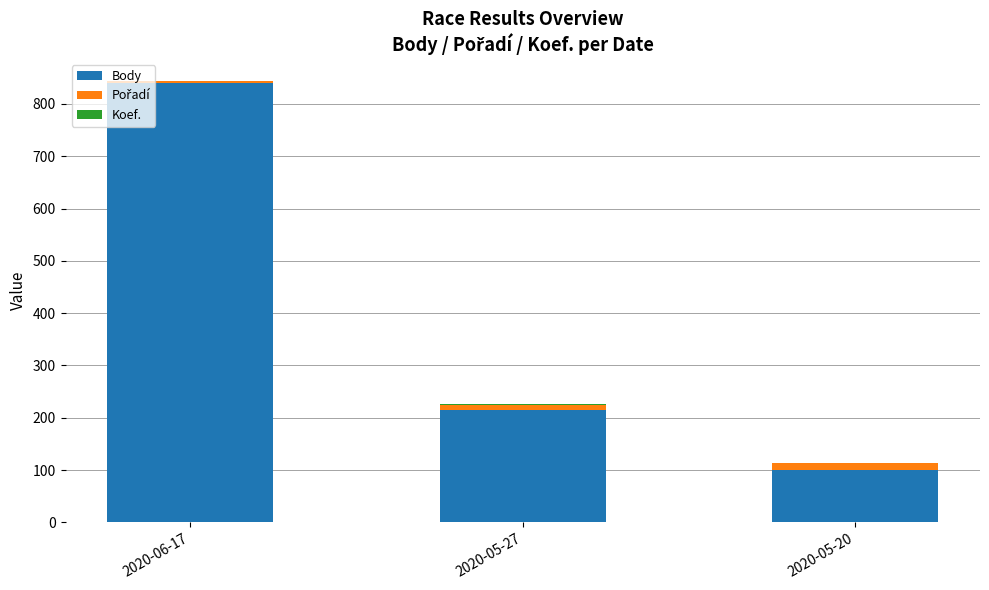

At which label is Body closest to 471?

2020-05-27